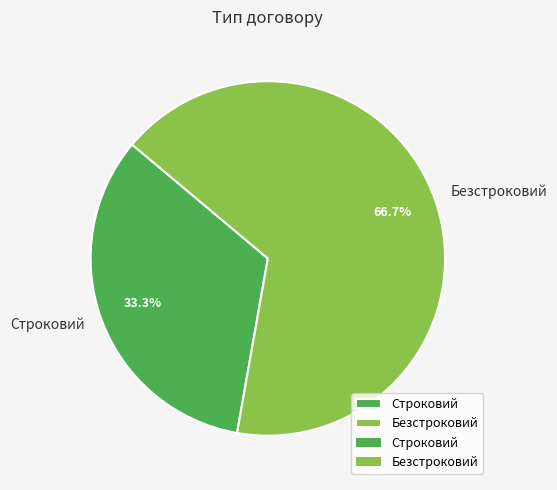

True or false: Безстроковий accounts for 67% of the total.

True